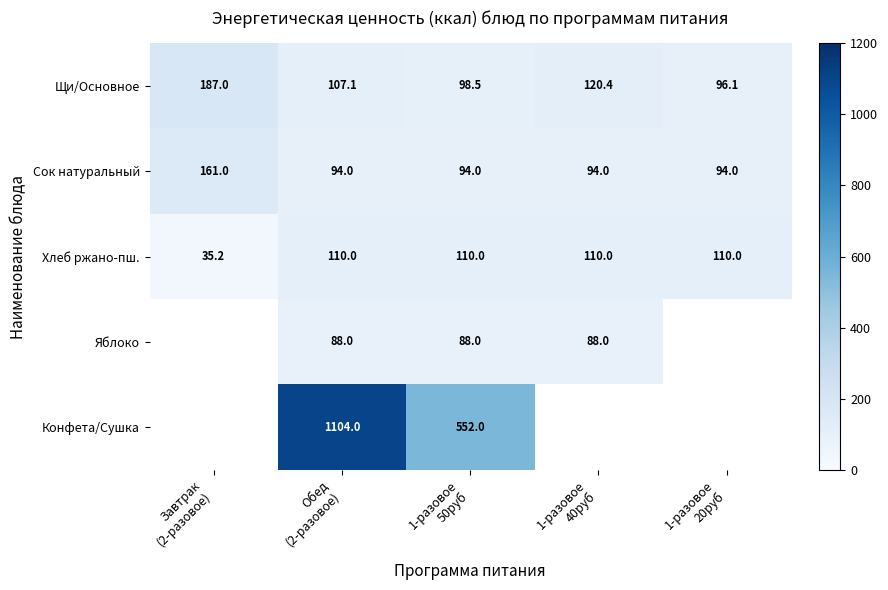

What is the maximum value for Сок натуральный?

161.0